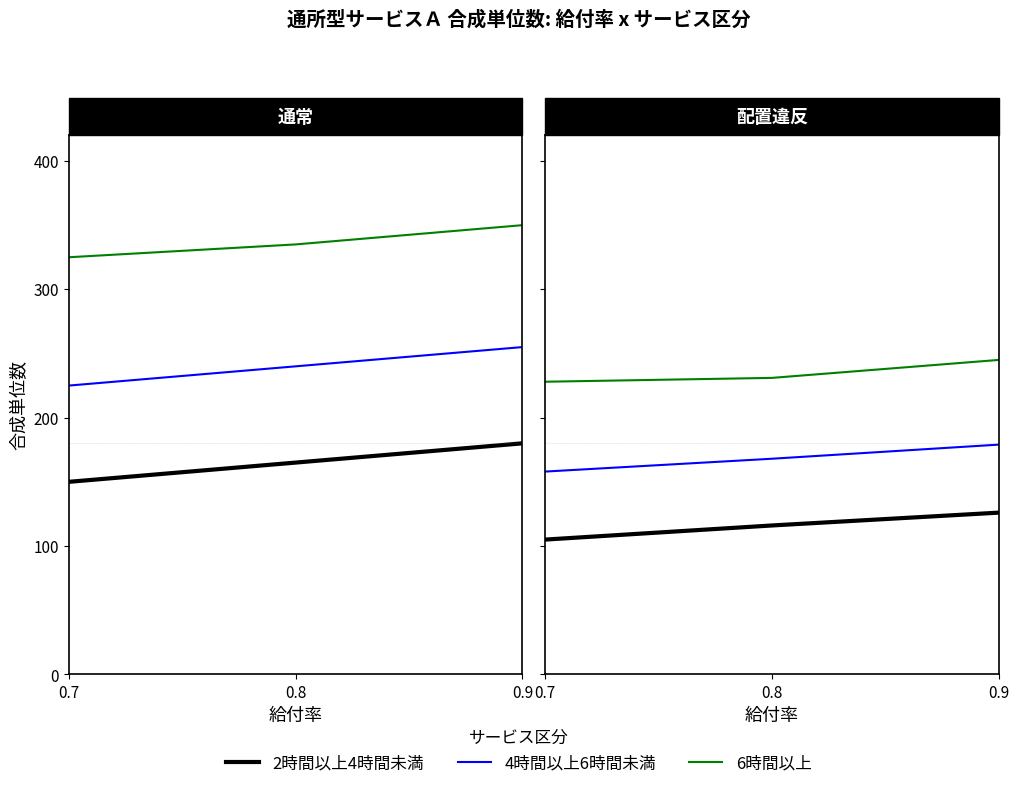

At how many categories does at least one series exceed 210?

3